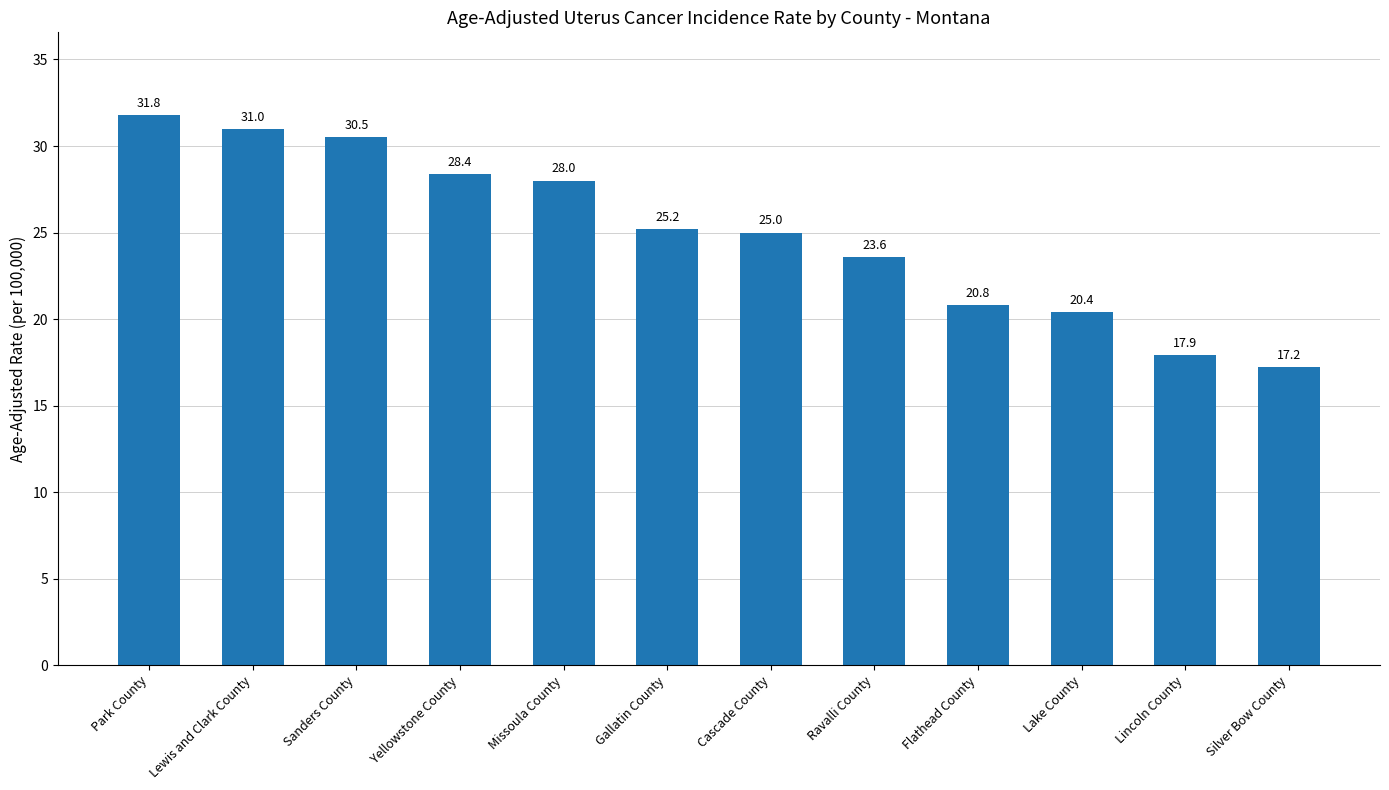

The chart shows a value of 33.4 at Gallatin County. True or false?

False